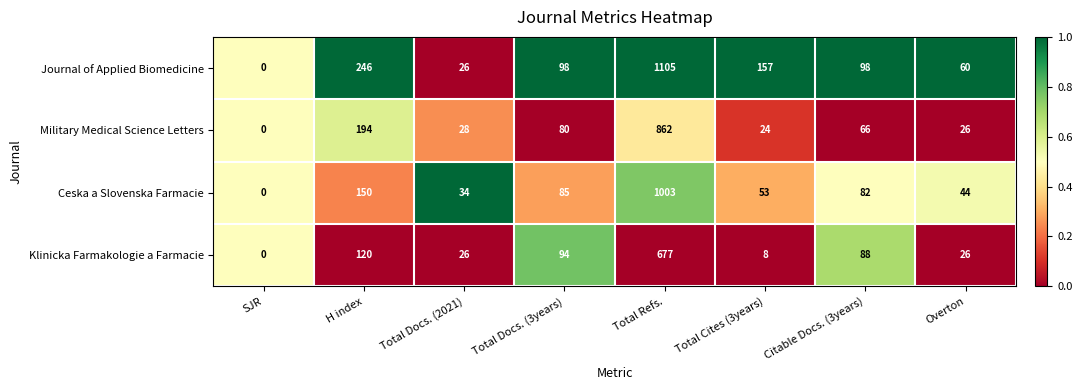

List the series in order of their peak value, lowest first.

Klinicka Farmakologie a Farmacie, Military Medical Science Letters, Ceska a Slovenska Farmacie, Journal of Applied Biomedicine